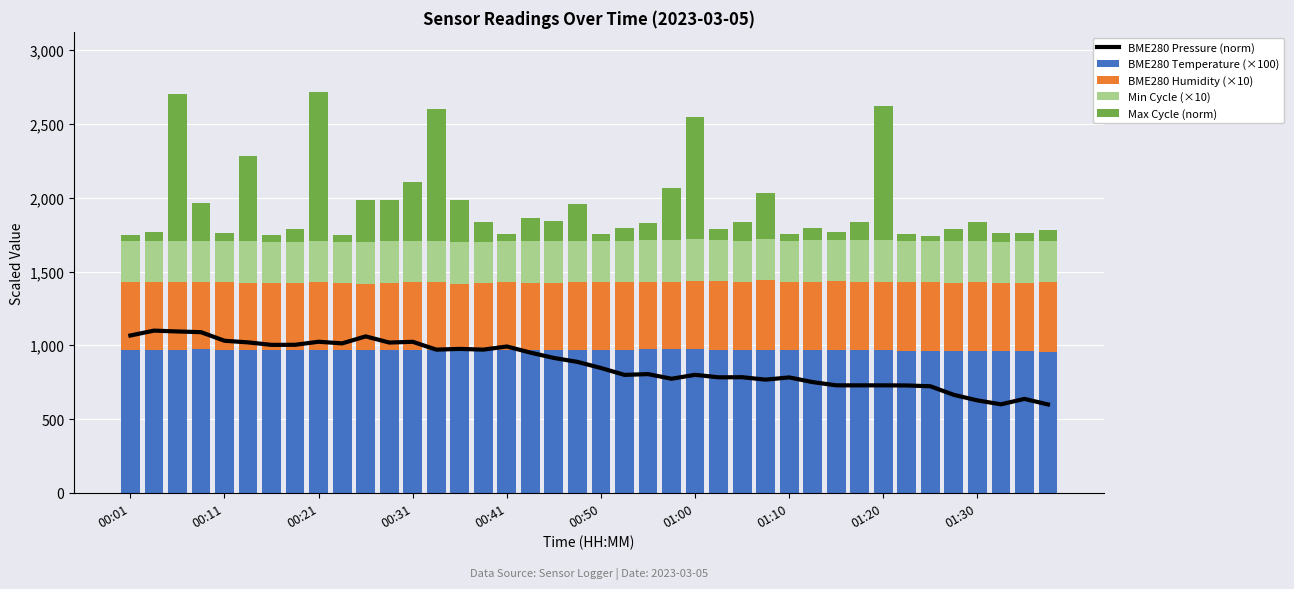

What is the average value of the BME280 Temperature (×100) series?

967.9